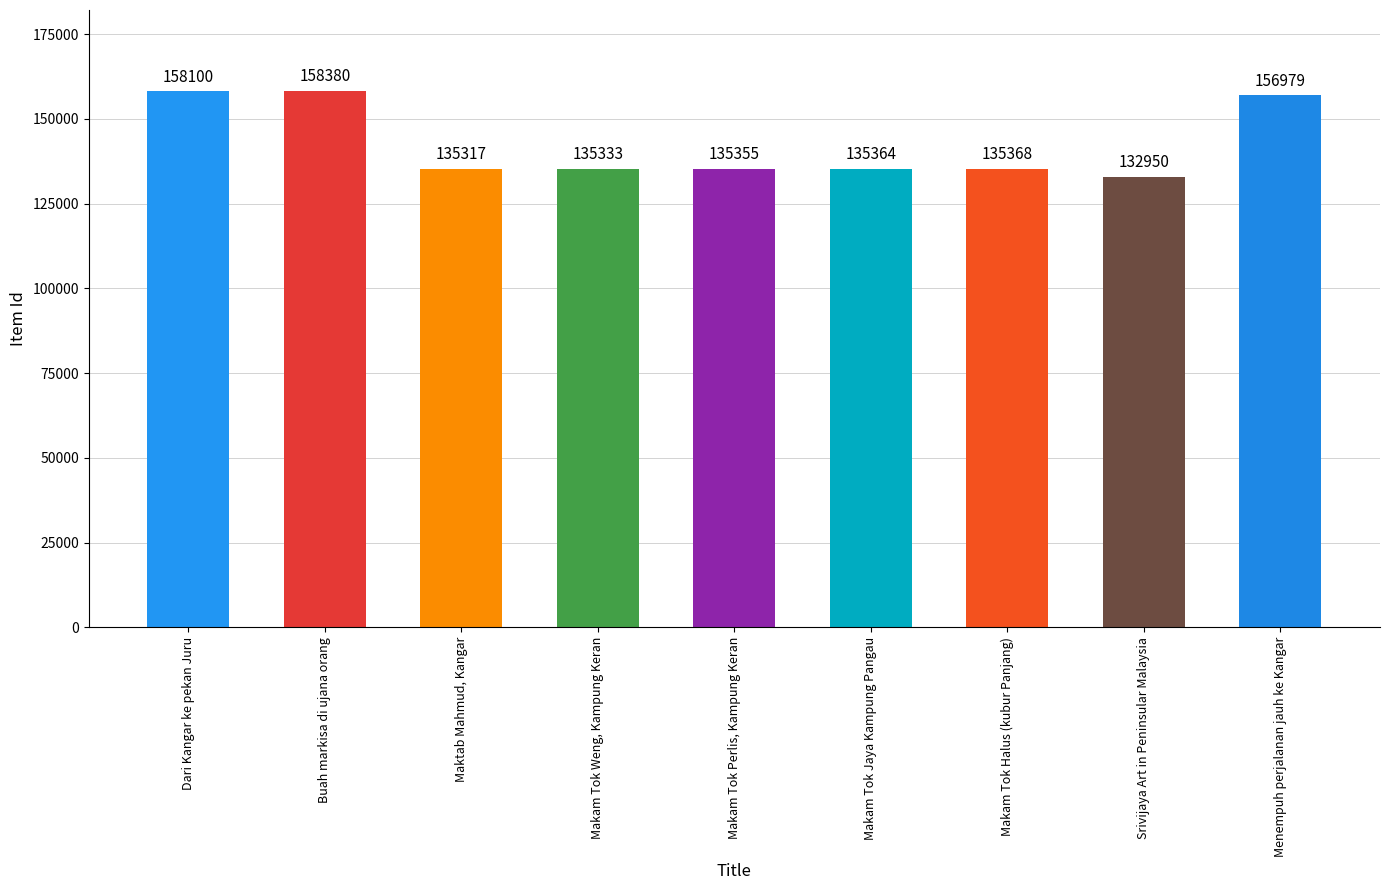

Reading left to right, what are all the values shown in this chart?

Dari Kangar ke pekan Juru=158100	Buah markisa di ujana orang=158380	Maktab Mahmud, Kangar=135317	Makam Tok Weng, Kampung Keran=135333	Makam Tok Perlis, Kampung Keran=135355	Makam Tok Jaya Kampung Pangau=135364	Makam Tok Halus (kubur Panjang)=135368	Srivijaya Art in Peninsular Malaysia=132950	Menempuh perjalanan jauh ke Kangar=156979